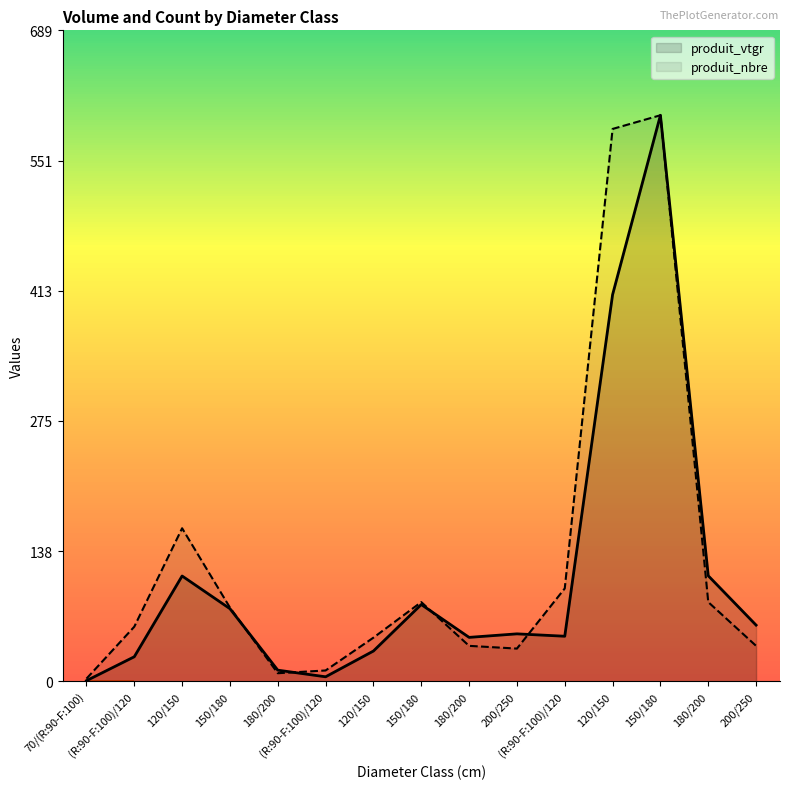

Reading left to right, transcribe all the data shown in this chart.

produit_vtgr: 0.8	26.1	111.5	76.9	11.9	4.9	32.1	81.3	46.6	50.3	47.8	409.1	598.8	111.7	59.5
produit_nbre: 2.9	57.9	162.0	78.1	8.7	11.6	46.3	83.9	37.6	34.7	98.4	584.3	598.8	83.9	37.6